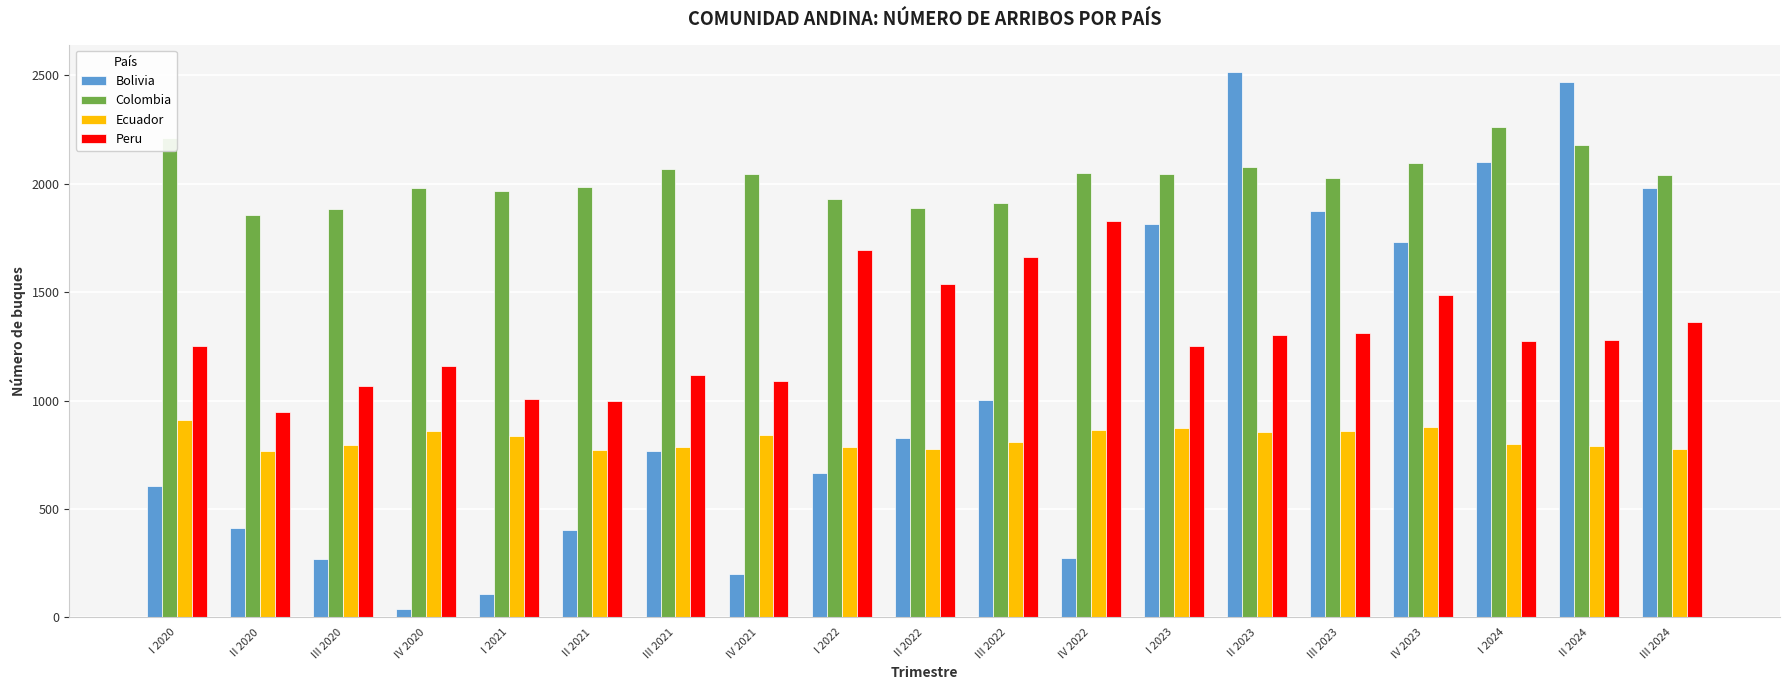

Does the chart contain any negative values?

No